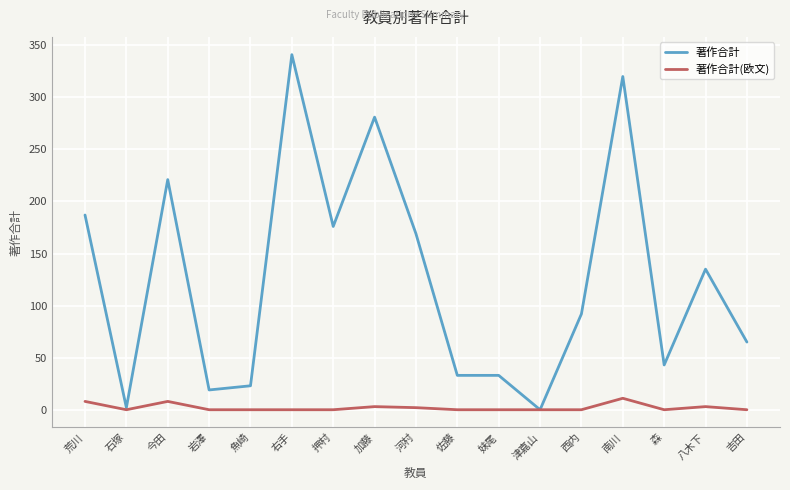

Which series has the largest total across all categories?

著作合計